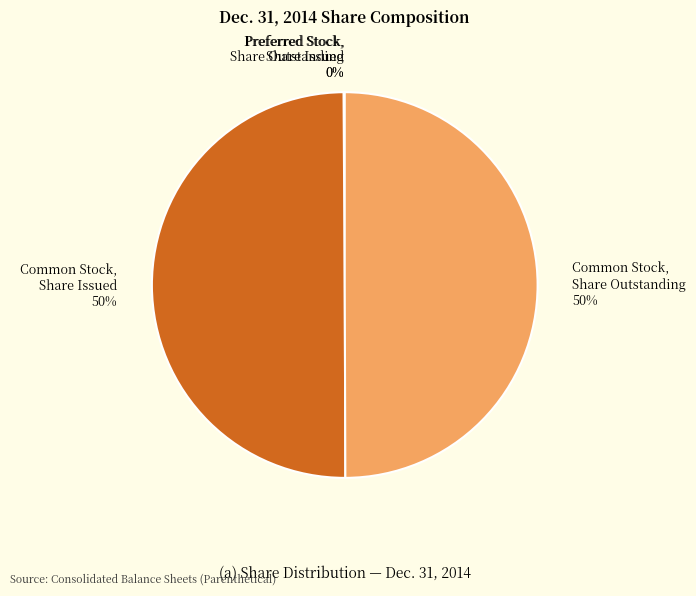

To the nearest percent, what is the difference between the largest and smallest slice percentages?

50%